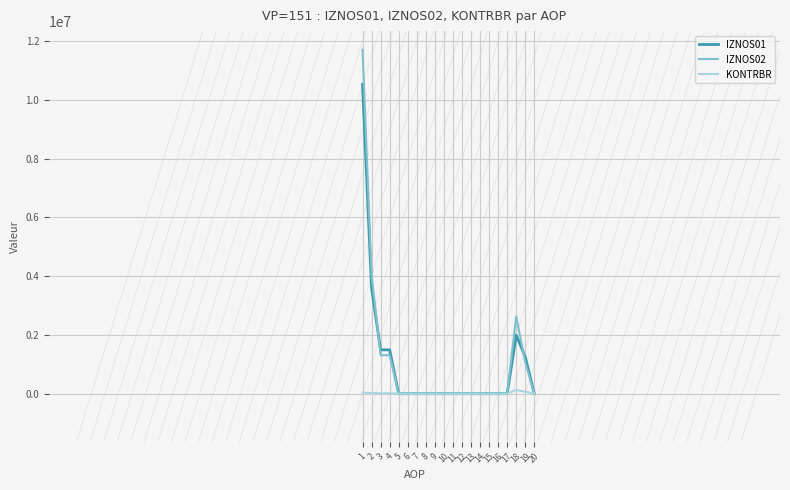

Does the chart display data point markers on the line(s)?

No